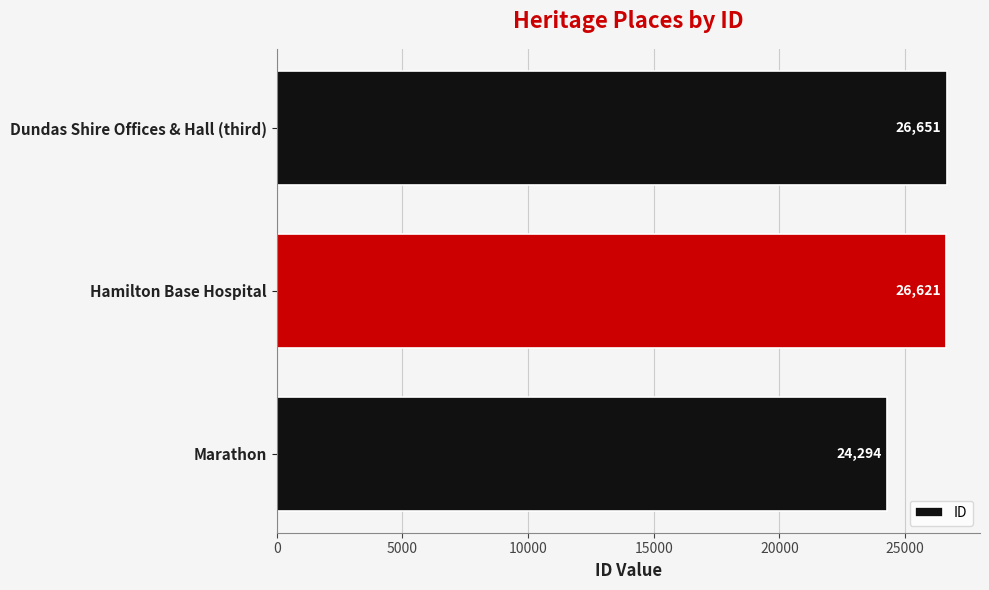

Reading bottom to top, list all the values displayed in this chart.

24294	26621	26651